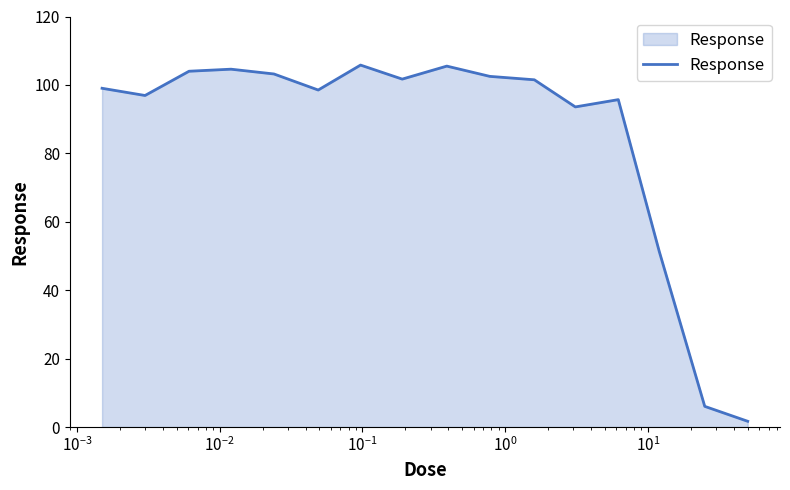

What is the greatest value displayed?

105.8